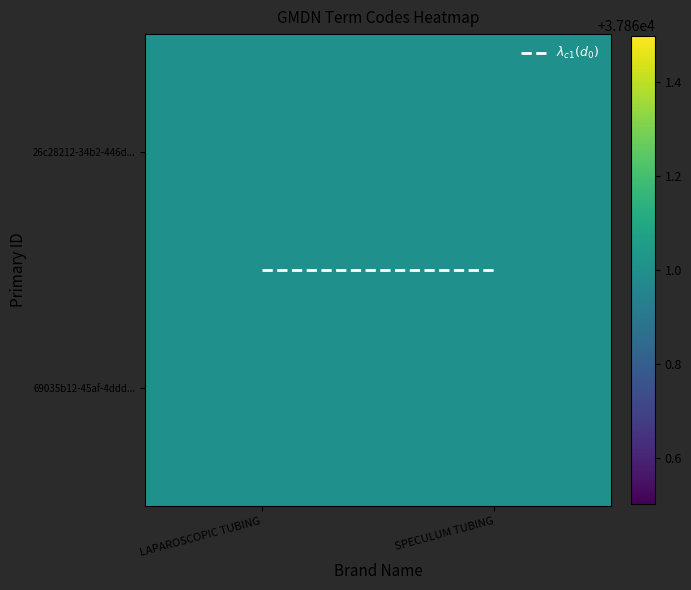

Count the number of data series in this chart.

3